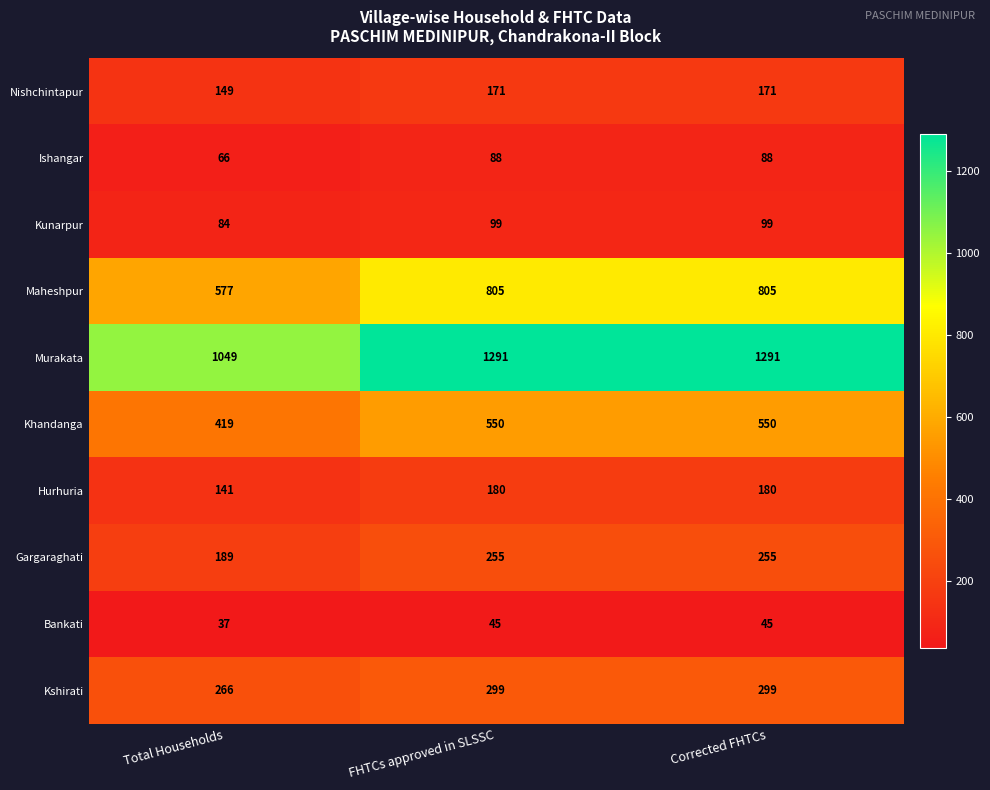

Which series has the largest total across all categories?

Murakata